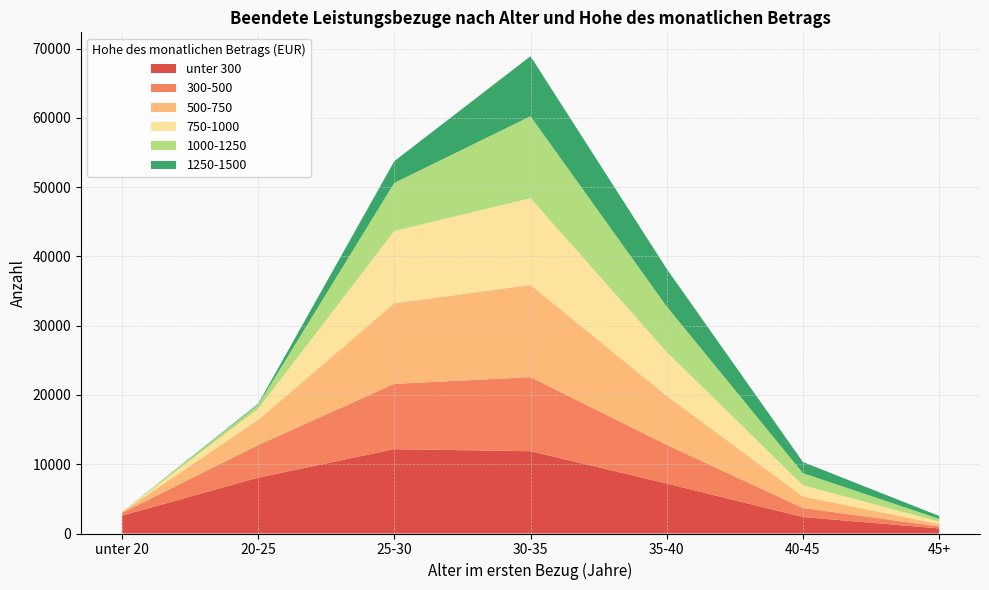

Reading left to right, list all the values displayed in this chart.

unter 300: 2572	8064	12175	11878	7218	2377	729
300-500: 400	4692	9430	10696	5573	1301	286
500-750: 122	3639	11628	13311	7079	1673	359
750-1000: 3	1586	10436	12511	6322	1608	339
1000-1250: 2	591	6944	11845	6575	1750	404
1250-1500: 1	136	3142	8666	5439	1614	413